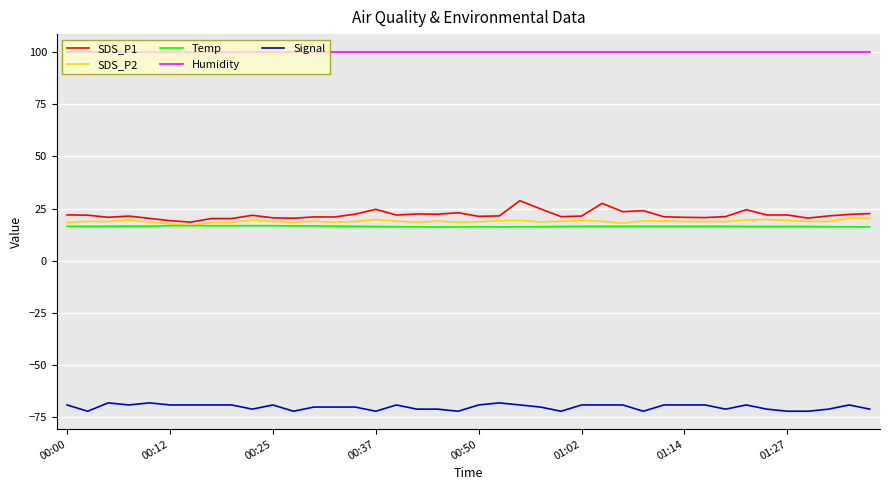

What is the maximum value shown in the chart?

99.9